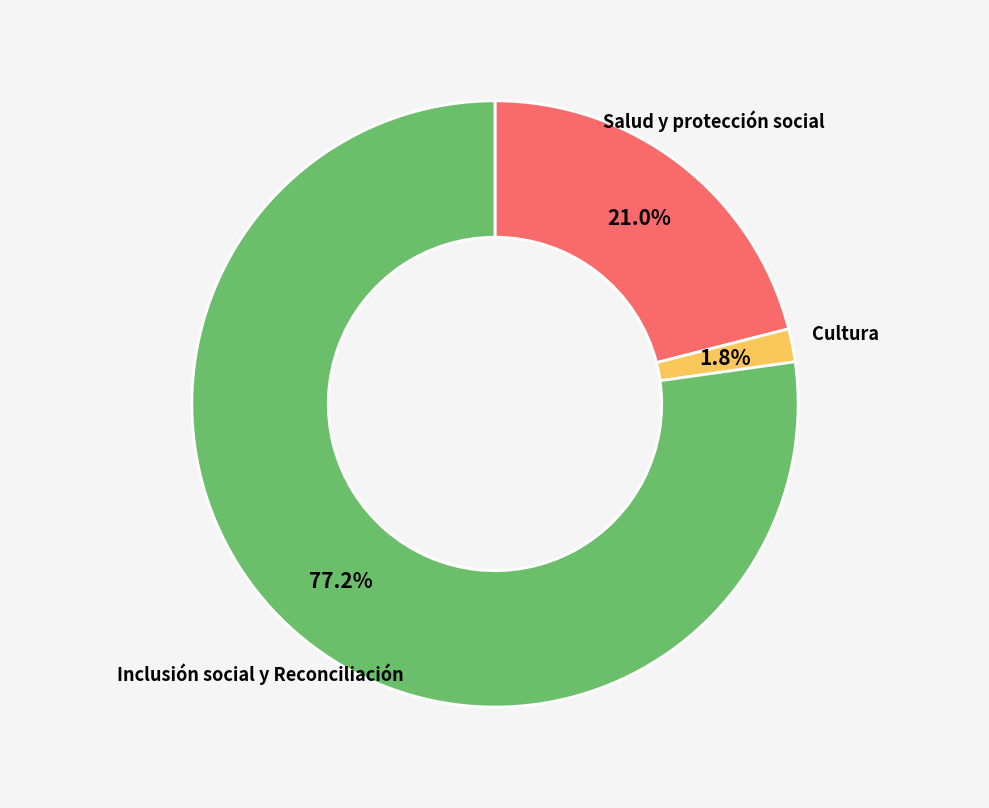

Is there any slice that represents more than half of the pie?

Yes